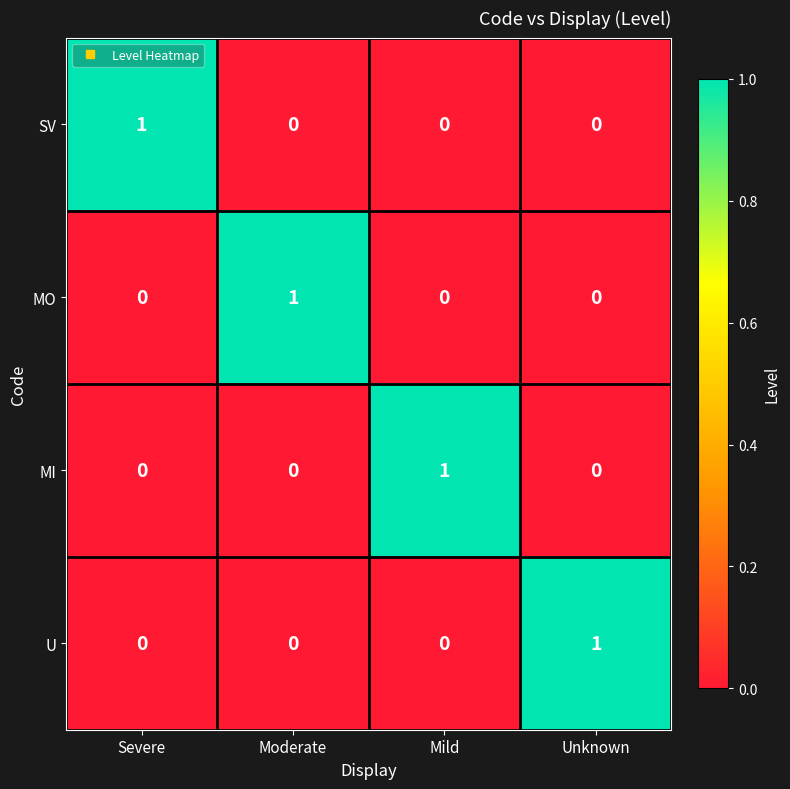

The value of U at Mild is 0. True or false?

True